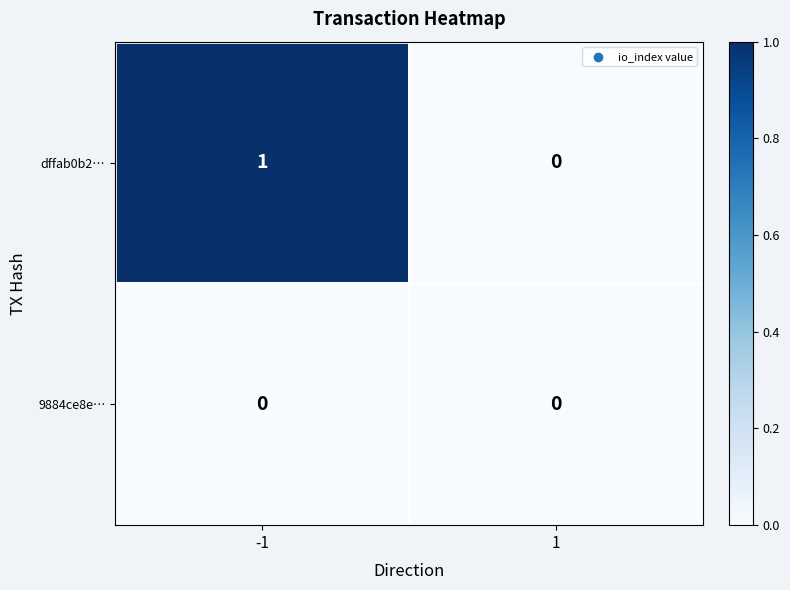

List the series in order of their peak value, lowest first.

9884ce8e…, dffab0b2…